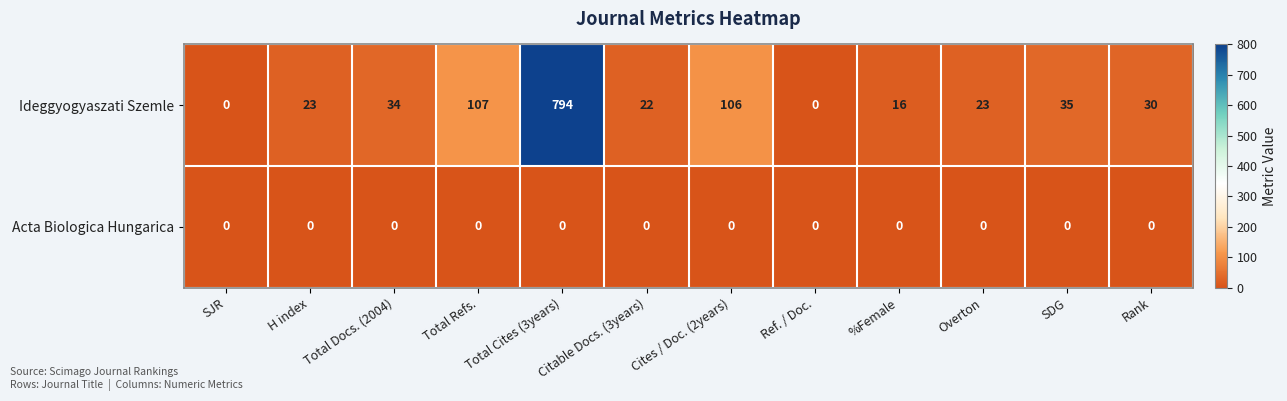

True or false: Ideggyogyaszati Szemle has a value of 22 at Citable Docs. (3years).

True